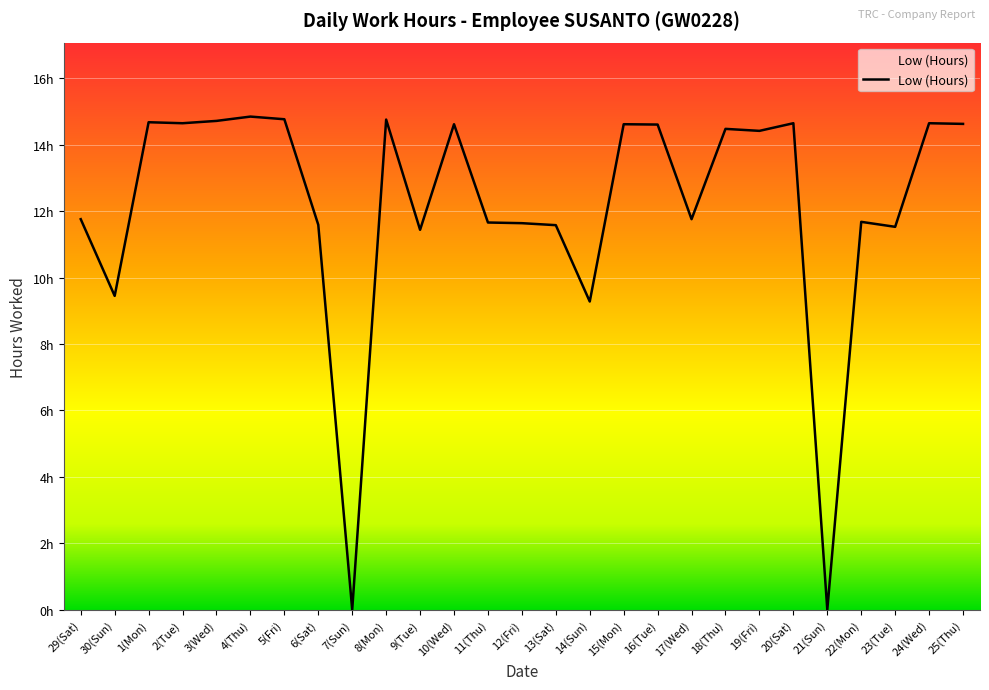

At which category does the data reach its first local peak?

1(Mon)